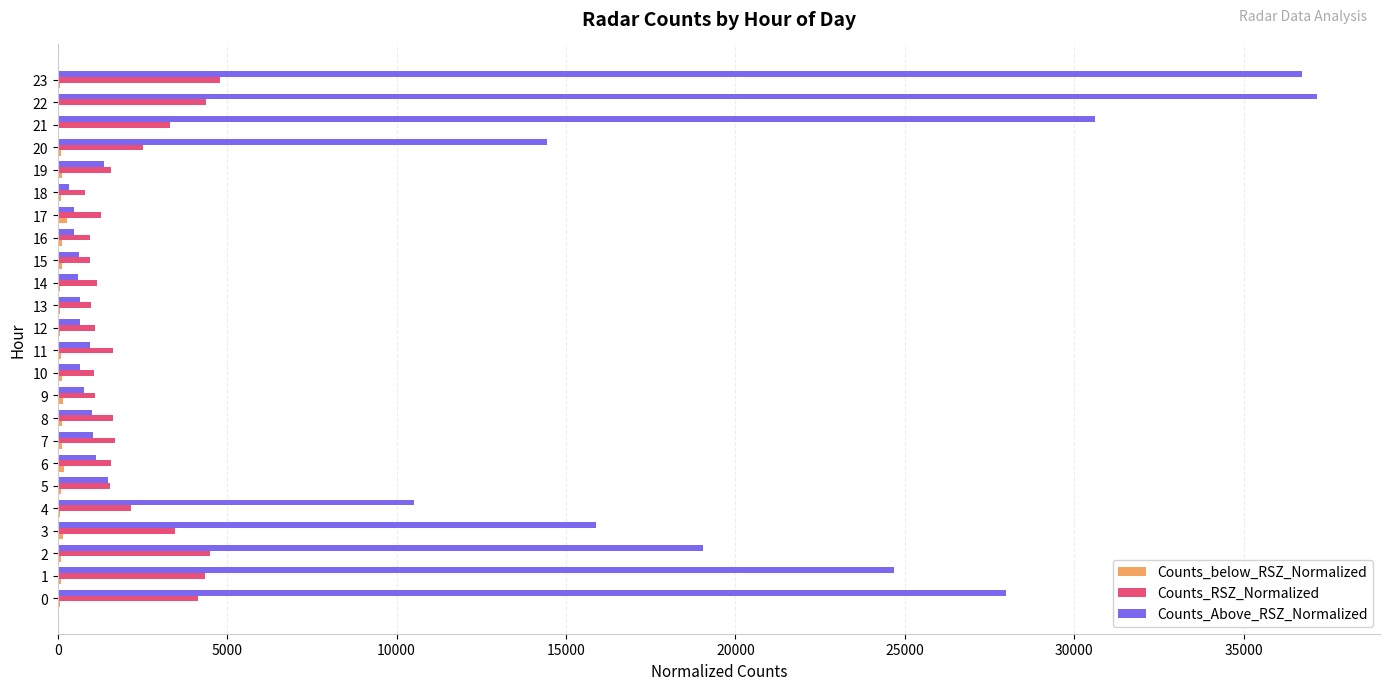

What is the maximum value shown in the chart?

37169.0